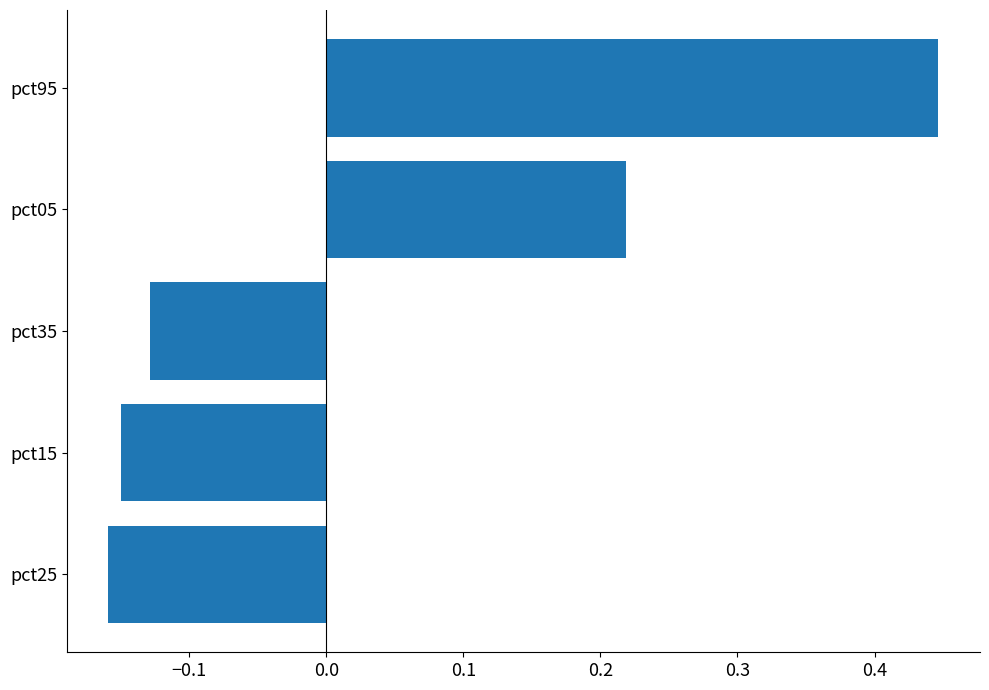

Which label corresponds to the largest value in the chart?

pct95